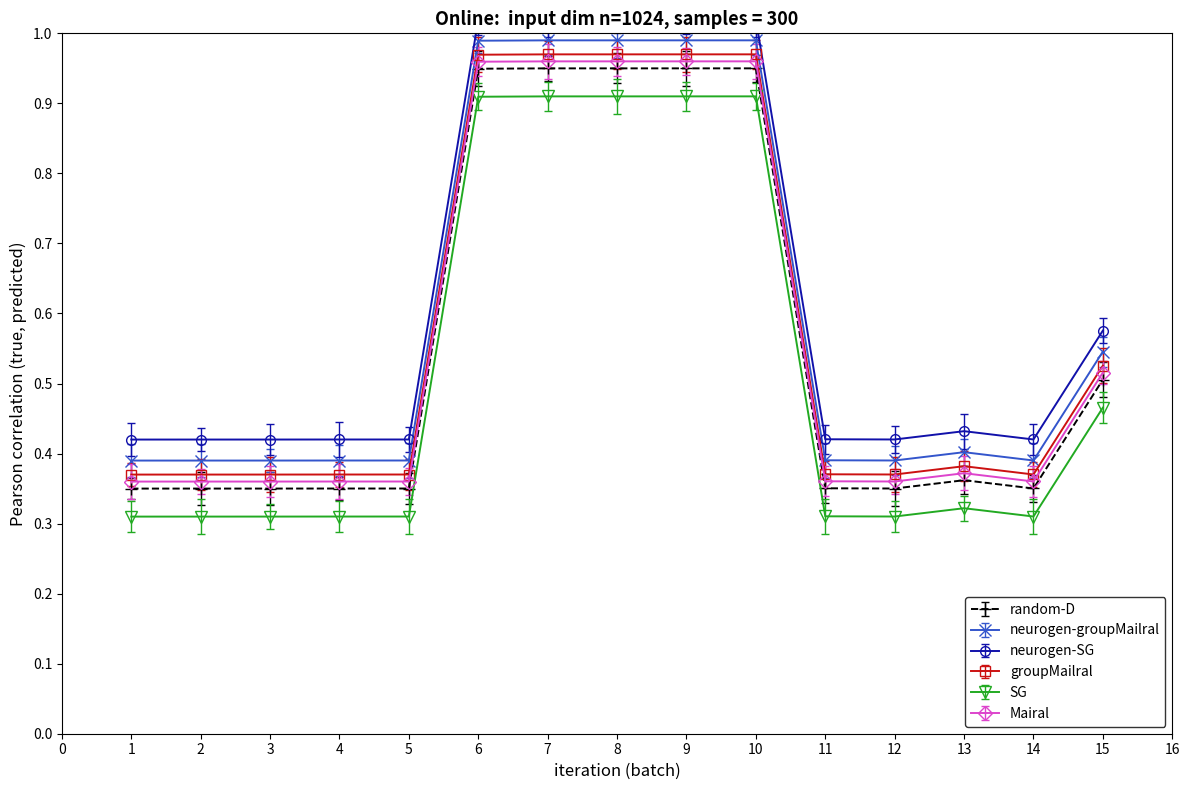

The SG series shows 0.2 at 3. True or false?

False